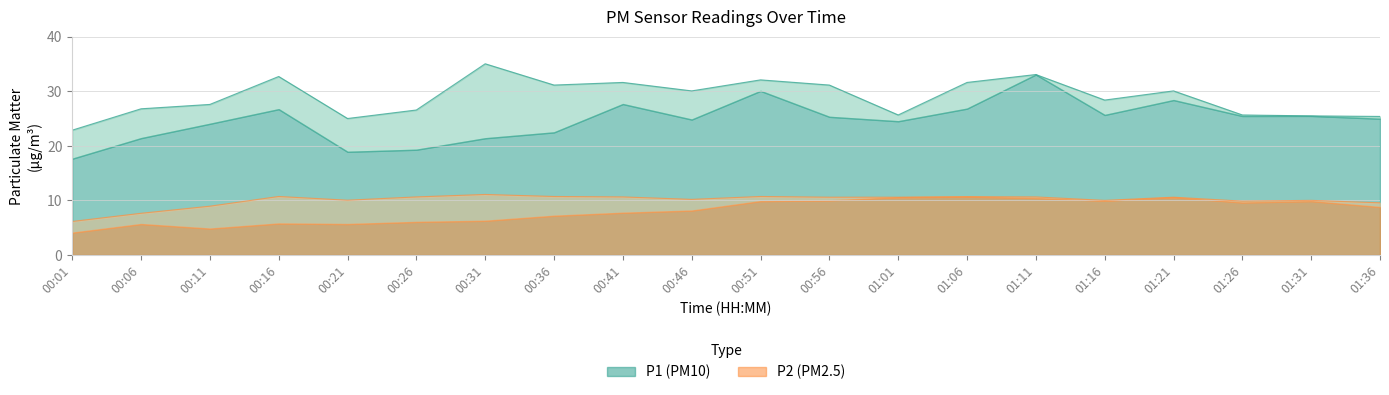

True or false: P2_upper and P1_upper cross at least once.

False